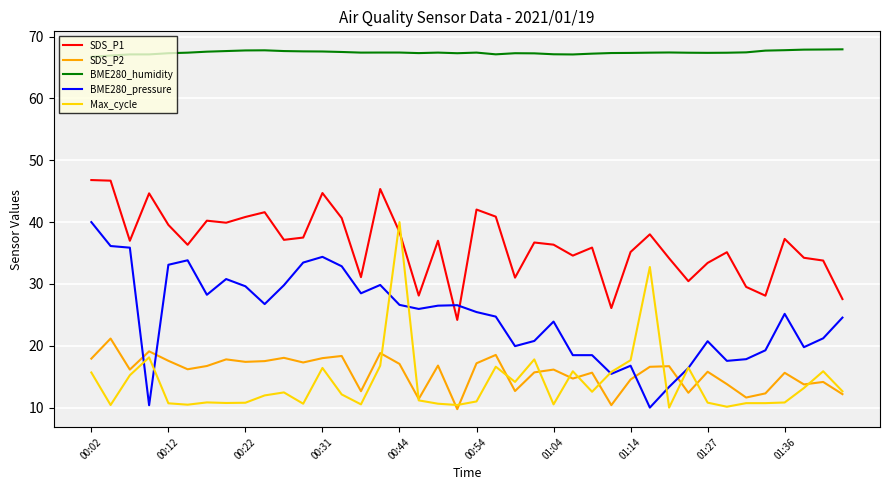

True or false: SDS_P1 and SDS_P2 cross at least once.

False